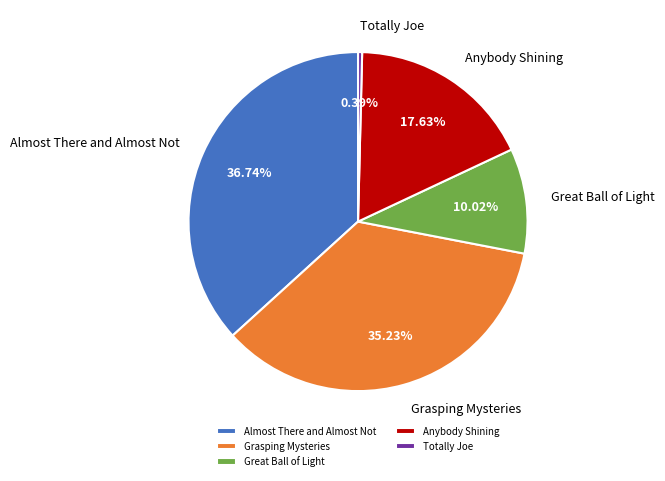

How many slices are in this pie chart?

5